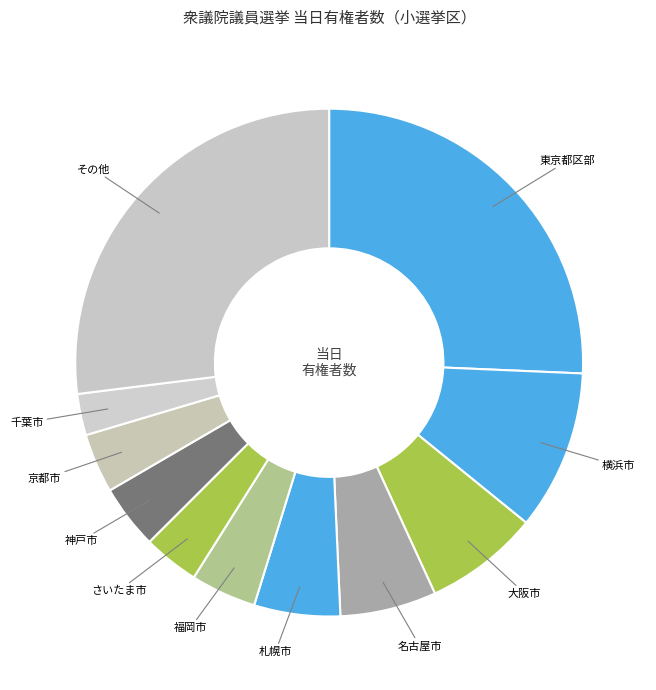

To the nearest percent, what is the difference between the largest and smallest slice percentages?

24%